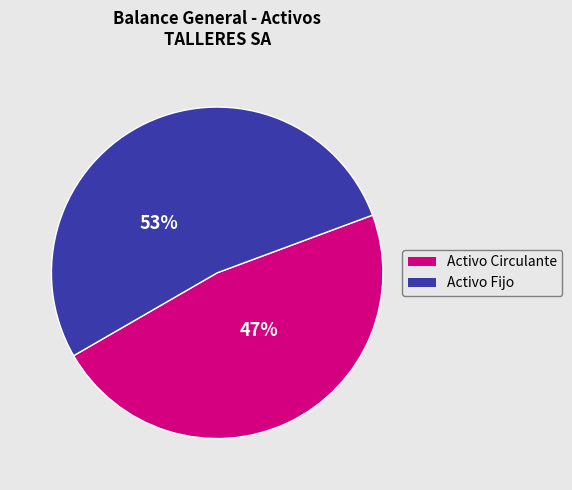

Is there any slice that represents more than half of the pie?

Yes